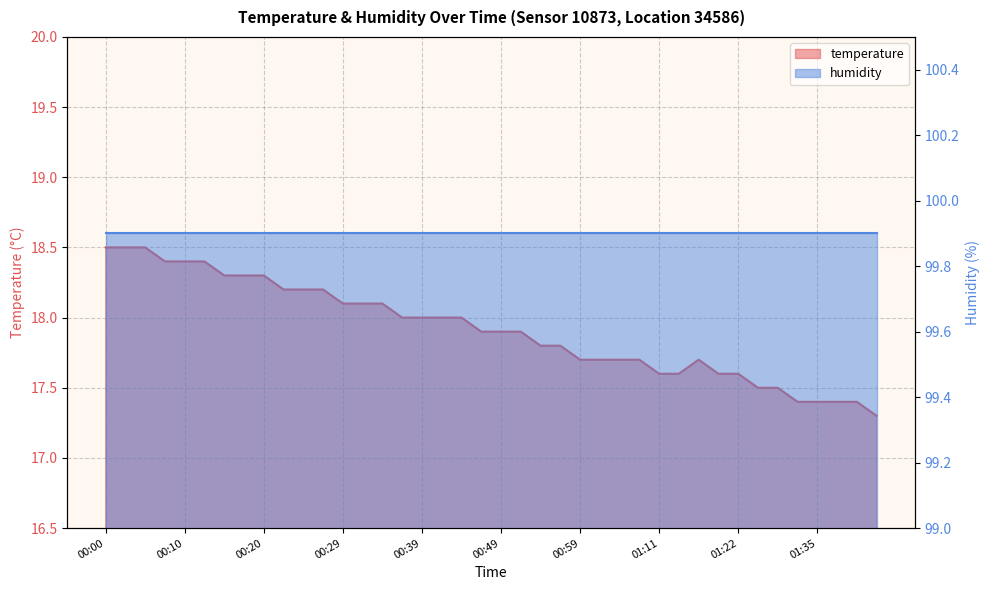

Between 00:54 and 00:29, which is larger?

00:29